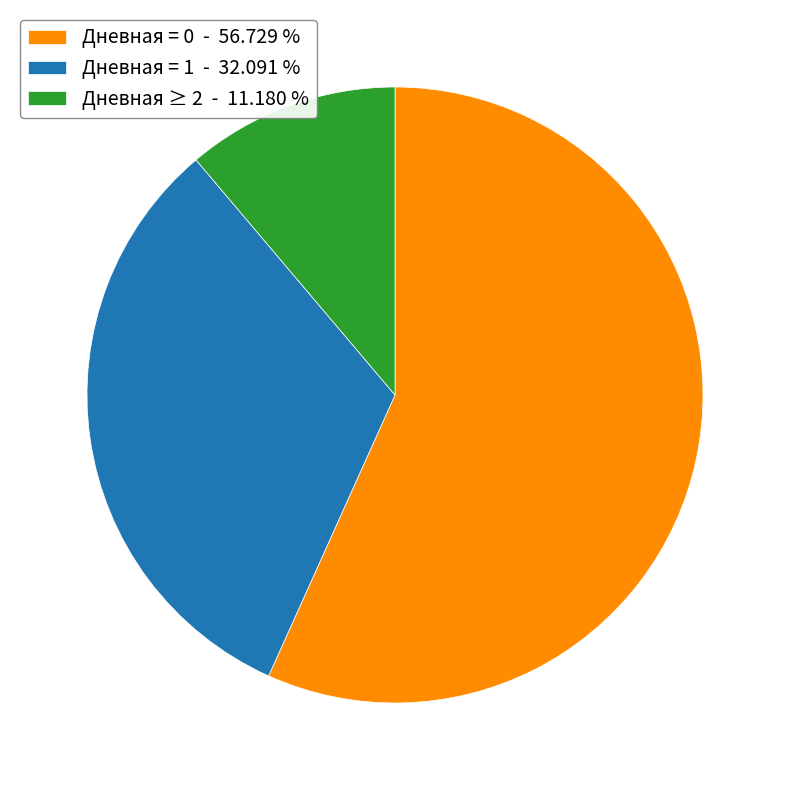

Which category has the biggest portion of the pie?

Дневная = 0 - 56.729 %